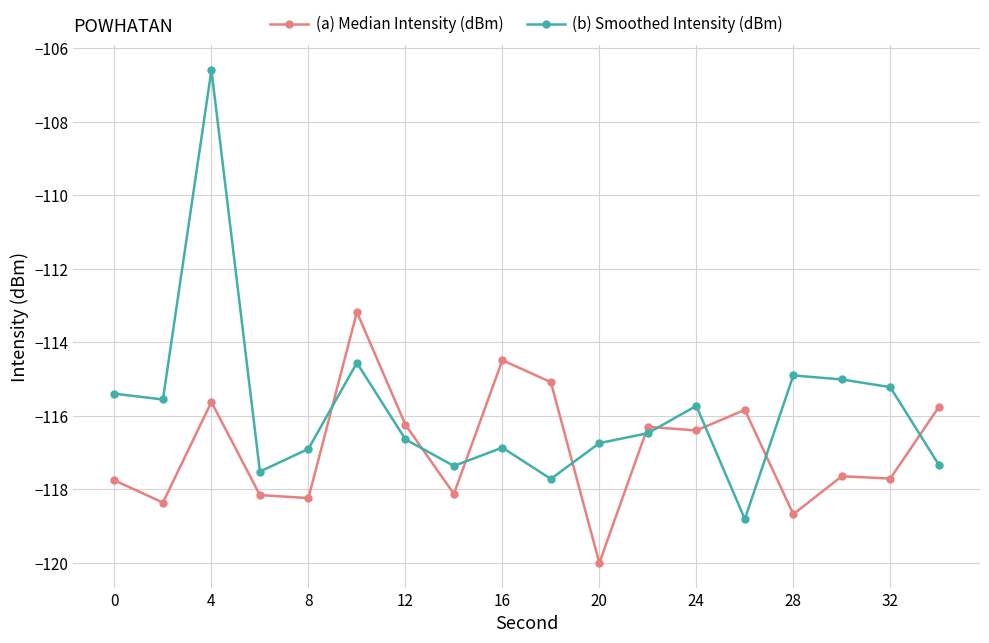

What is the difference between the maximum and minimum values in the (b) Smoothed Intensity (dBm) series?

12.2